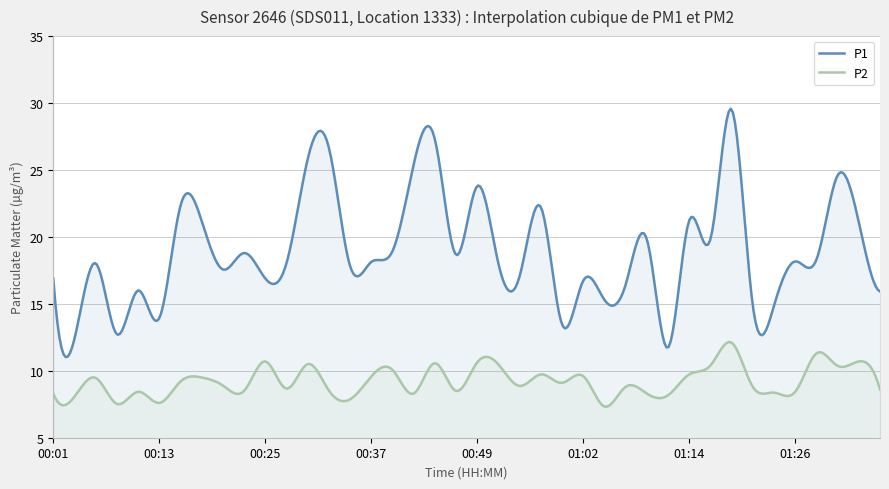

Which series has the largest range (max minus min)?

P1